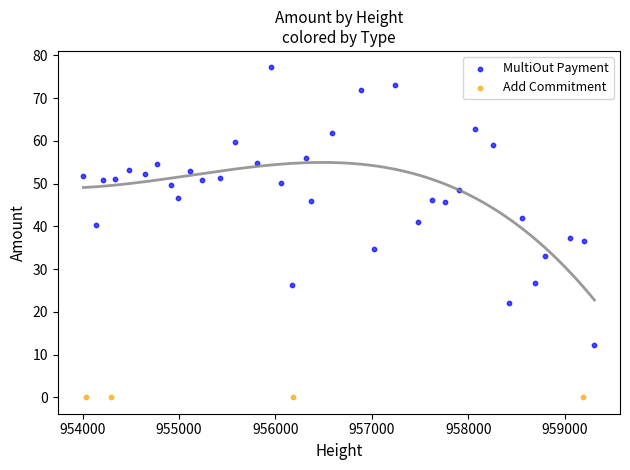

Which series contains the lowest Y value?

Add Commitment